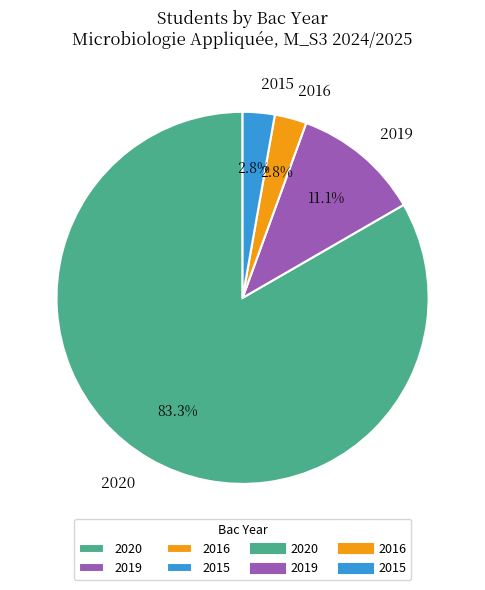

What is the total percentage of 2020 and 2019?

94.4%